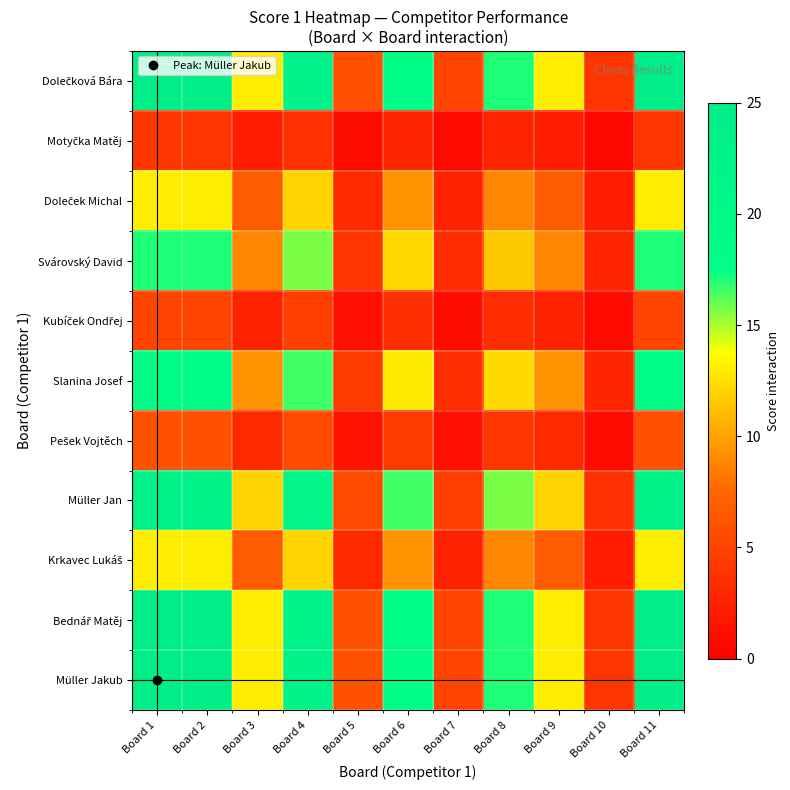

At which category does the chart reach its minimum across all series?

Board 10